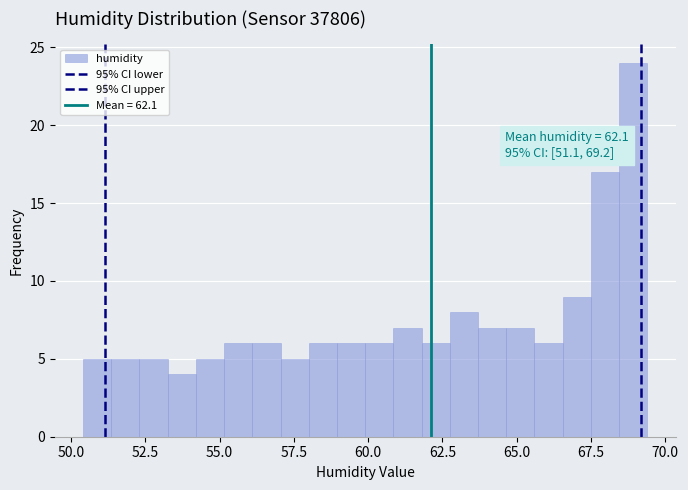

Around what value on the x-axis is the tallest bar? Give the approximate position of its centre, as read against the axis.

69.0